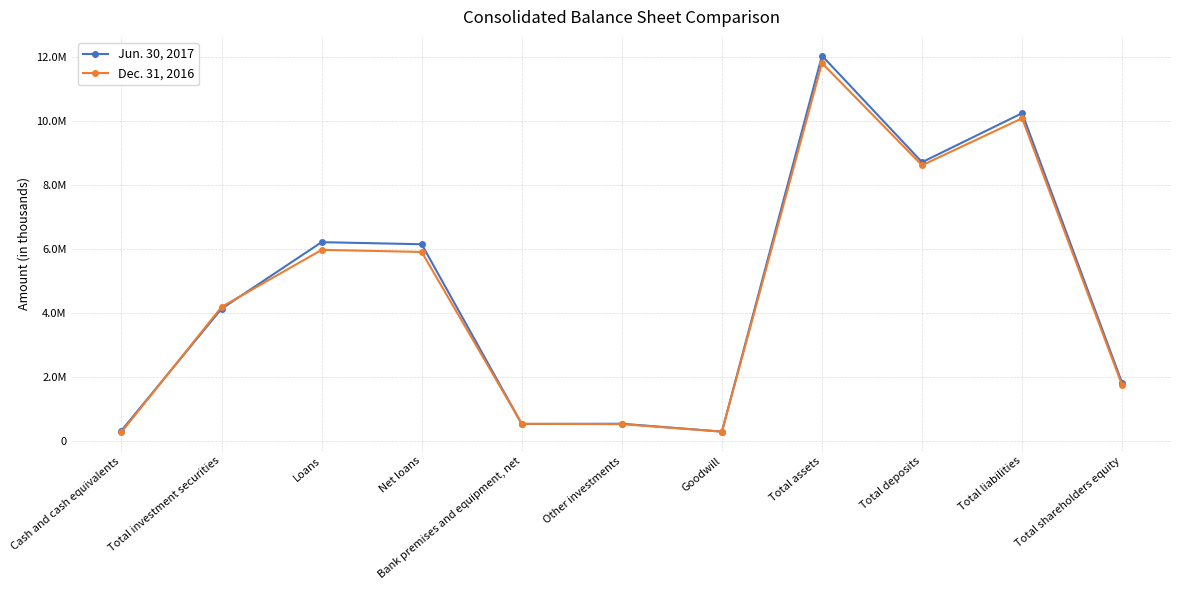

Is this an area chart (filled region under the line)?

No